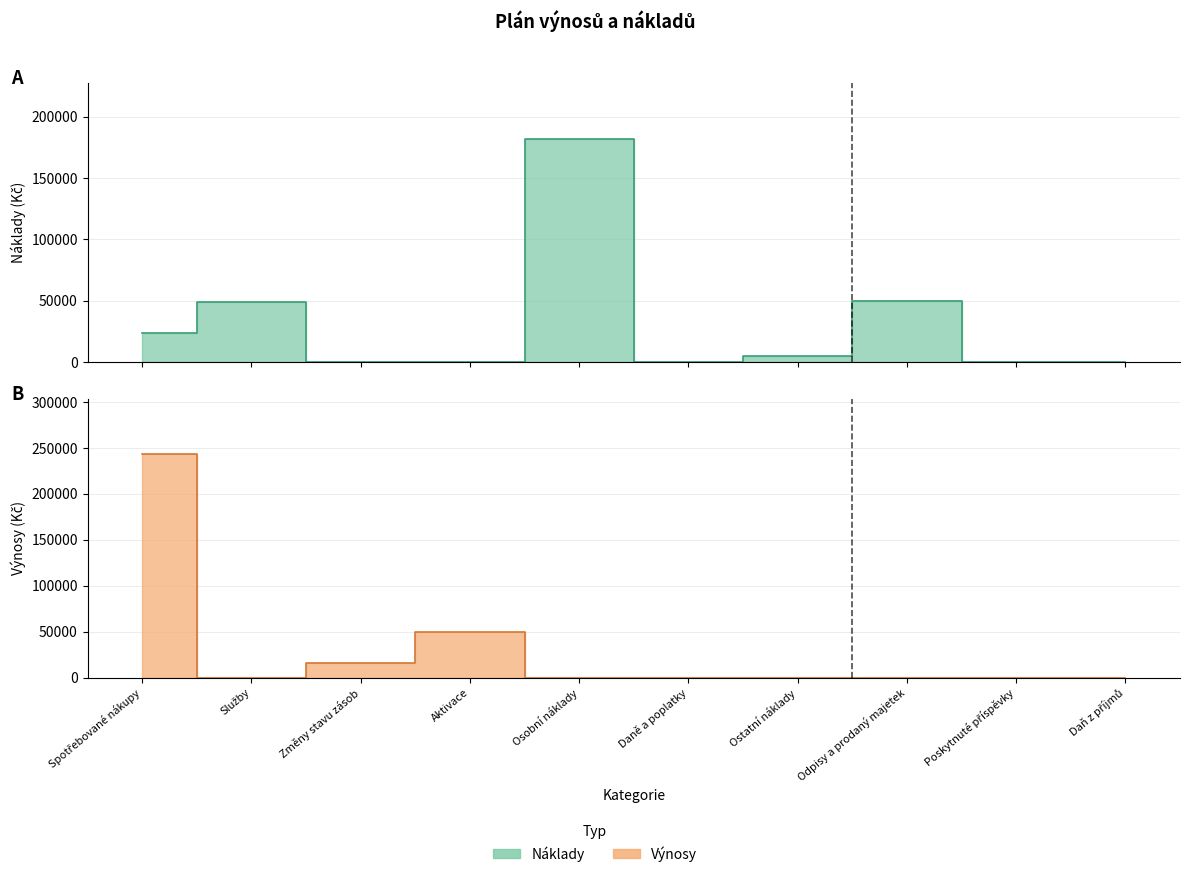

How many interior local peaks does the Výnosy series have?

1